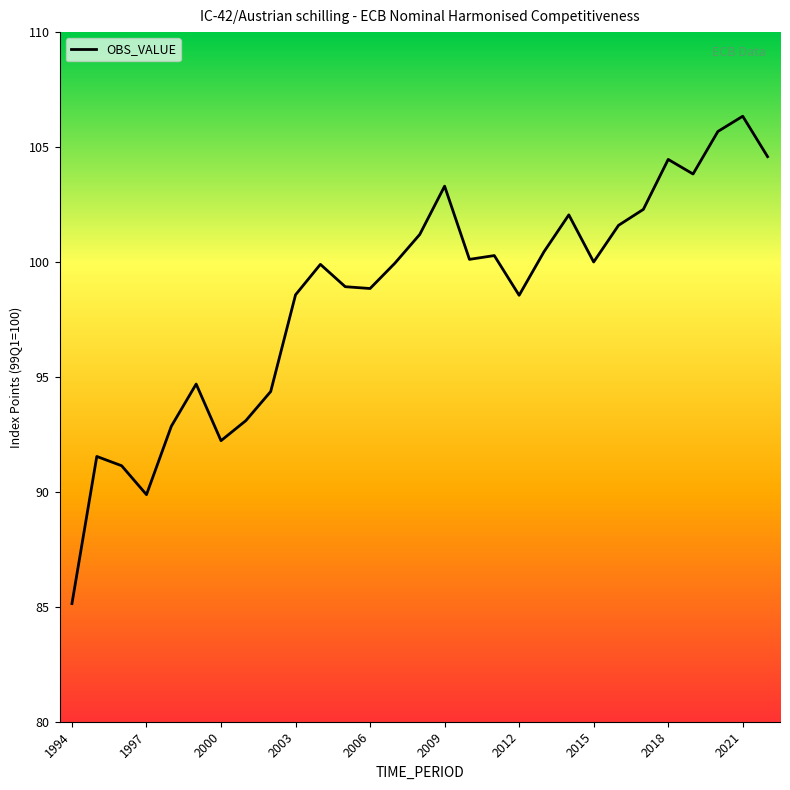

What is the difference between the maximum and minimum values?

21.2